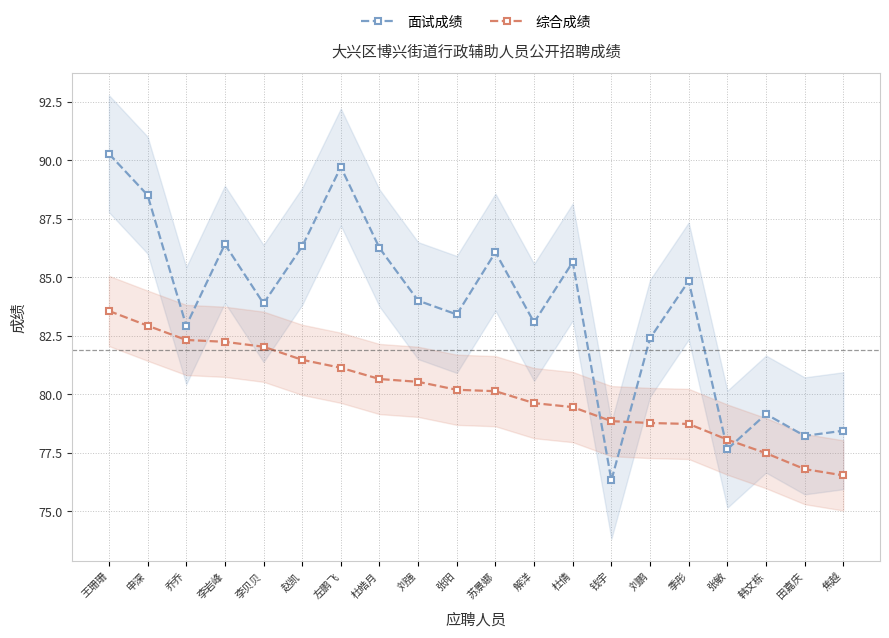

What is the total value across all series at 钱宇?

155.2